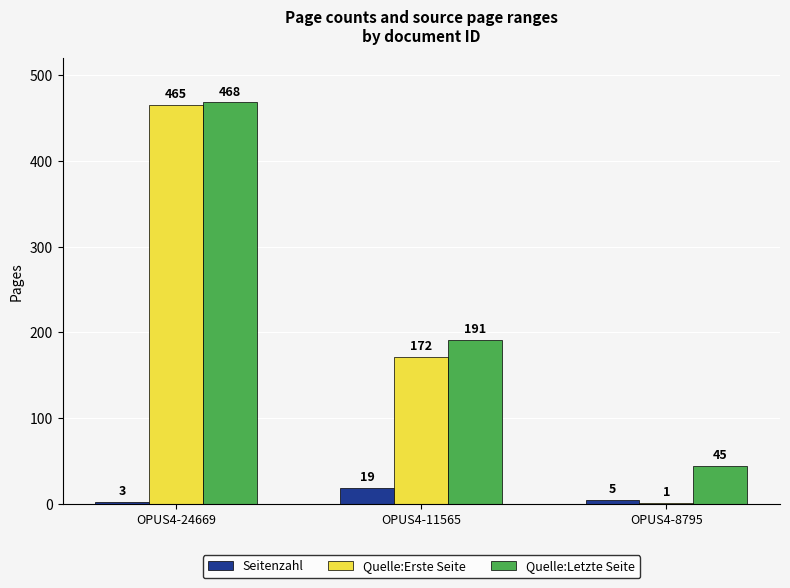

Is it true that Quelle:Letzte Seite equals 468 at OPUS4-24669?

True